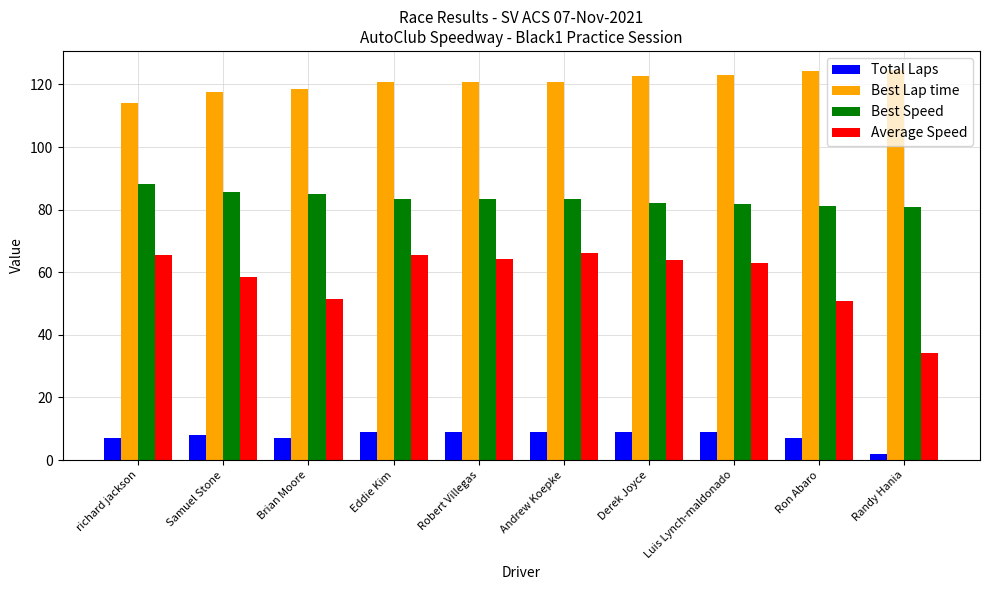

What are all the series names shown in the legend?

Total Laps, Best Lap time, Best Speed, Average Speed